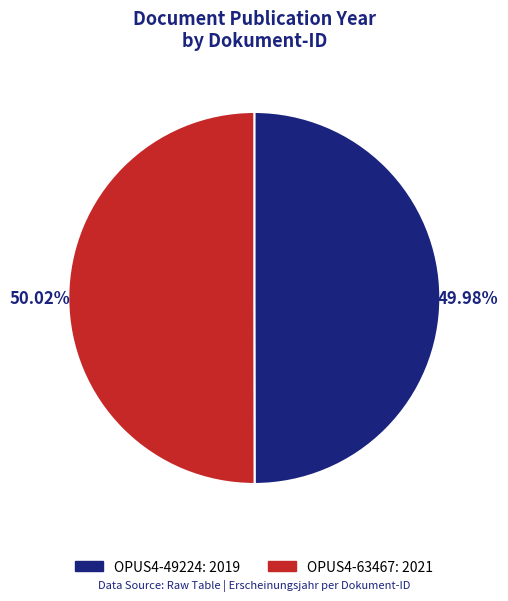

Approximately how many times larger is the value at OPUS4-63467 compared to OPUS4-49224?

1.0